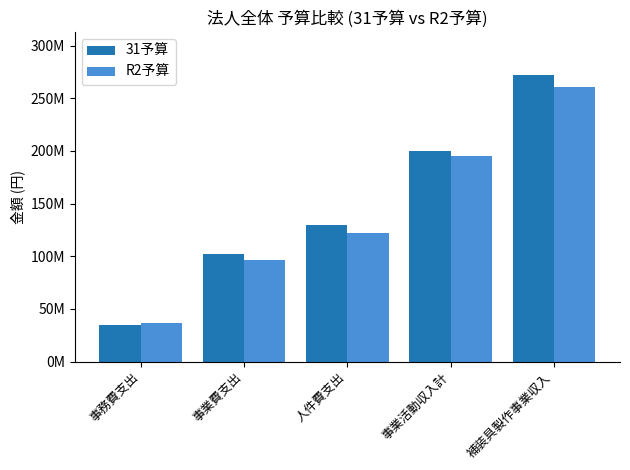

Are the bars grouped side by side (vs. stacked)?

Yes